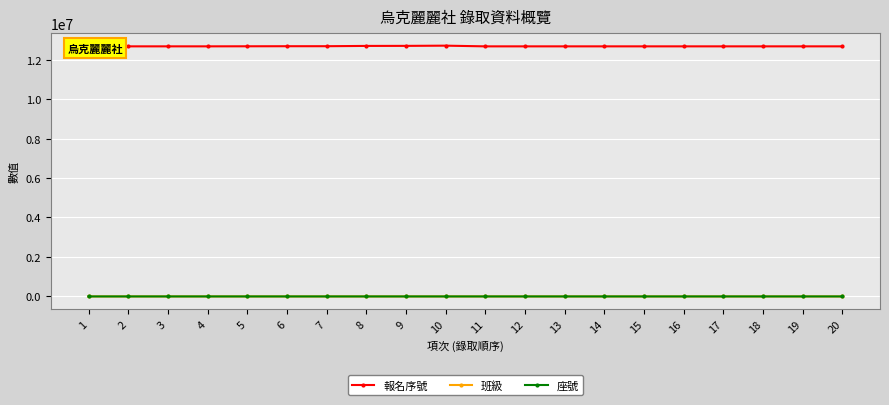

Which series has the largest total across all categories?

報名序號